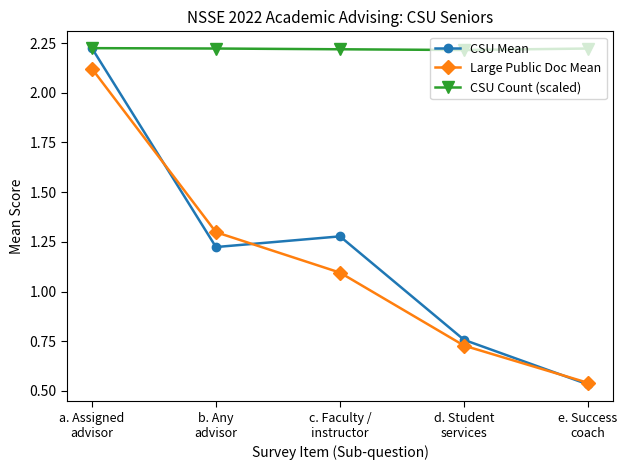

What is the value of the Large Public Doc Mean point at the 3rd from the left?

1.1